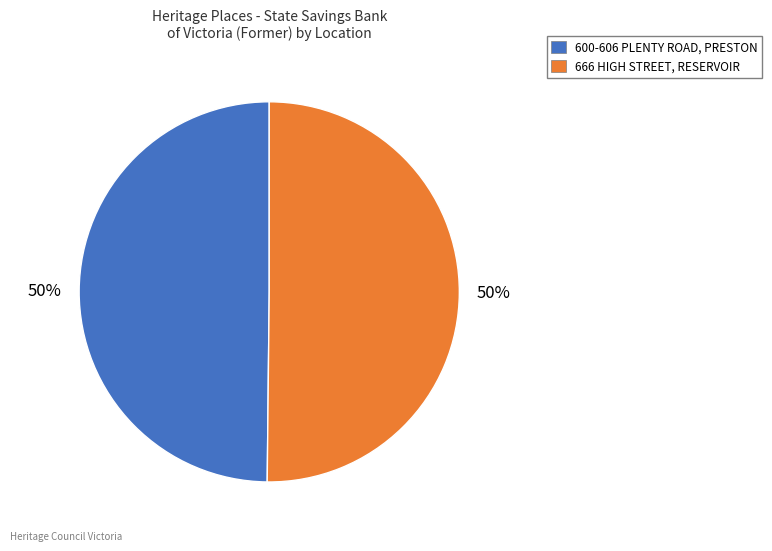

How many segments does this pie chart have?

2